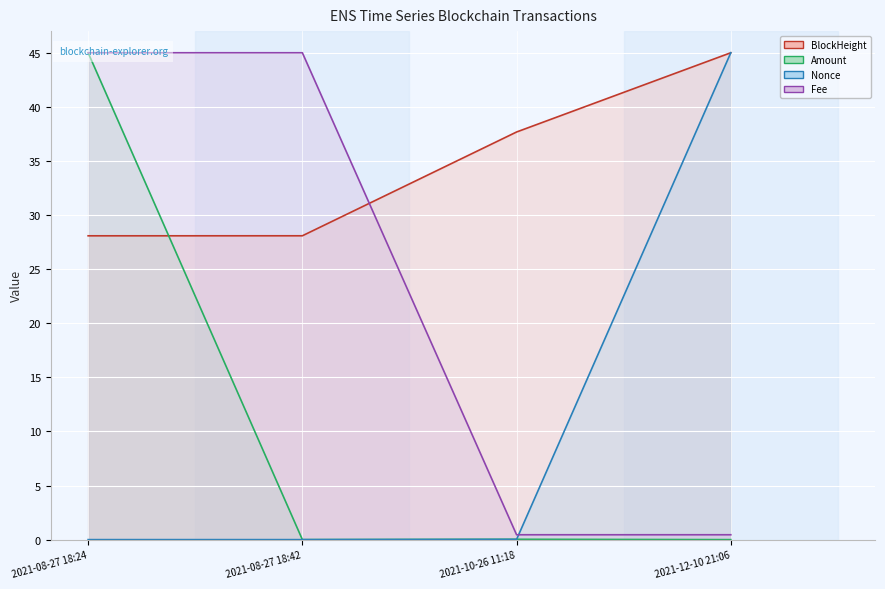

Reading left to right, list all the values displayed in this chart.

BlockHeight: 2021-08-27 18:24=28.1	2021-08-27 18:42=28.1	2021-10-26 11:18=37.7	2021-12-10 21:06=45.0
Amount: 2021-08-27 18:24=45.0	2021-08-27 18:42=0.0	2021-10-26 11:18=0.0	2021-12-10 21:06=0.0
Nonce: 2021-08-27 18:24=0.0	2021-08-27 18:42=0.0	2021-10-26 11:18=0.0	2021-12-10 21:06=45.0
Fee: 2021-08-27 18:24=45.0	2021-08-27 18:42=45.0	2021-10-26 11:18=0.5	2021-12-10 21:06=0.5